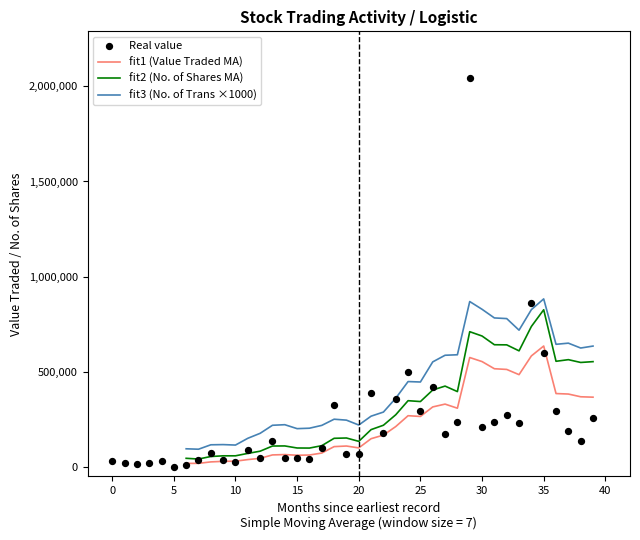

Which series reaches the maximum Y coordinate?

Real value